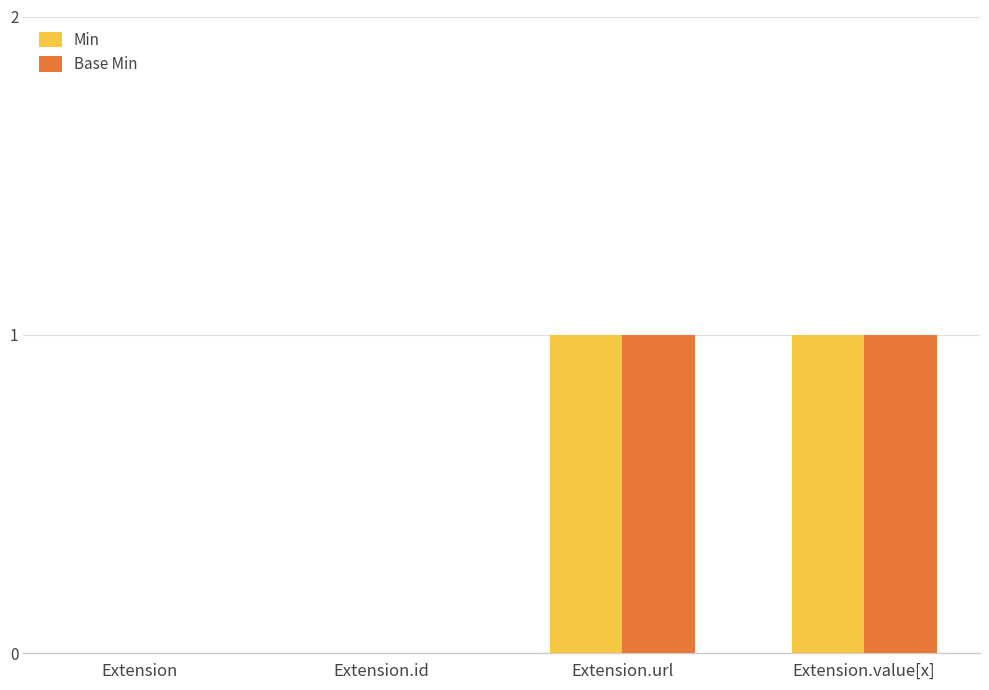

Reading left to right, transcribe all the data shown in this chart.

Min: 0	0	1	1
Base Min: 0	0	1	1